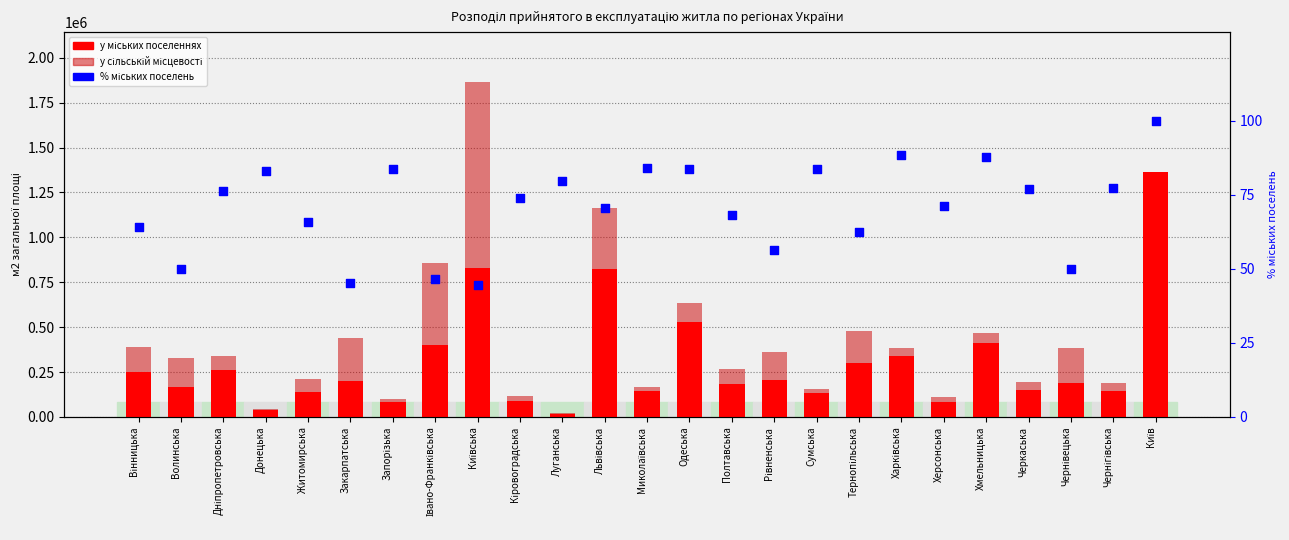

At which category is the sum across all series the highest?

Київська